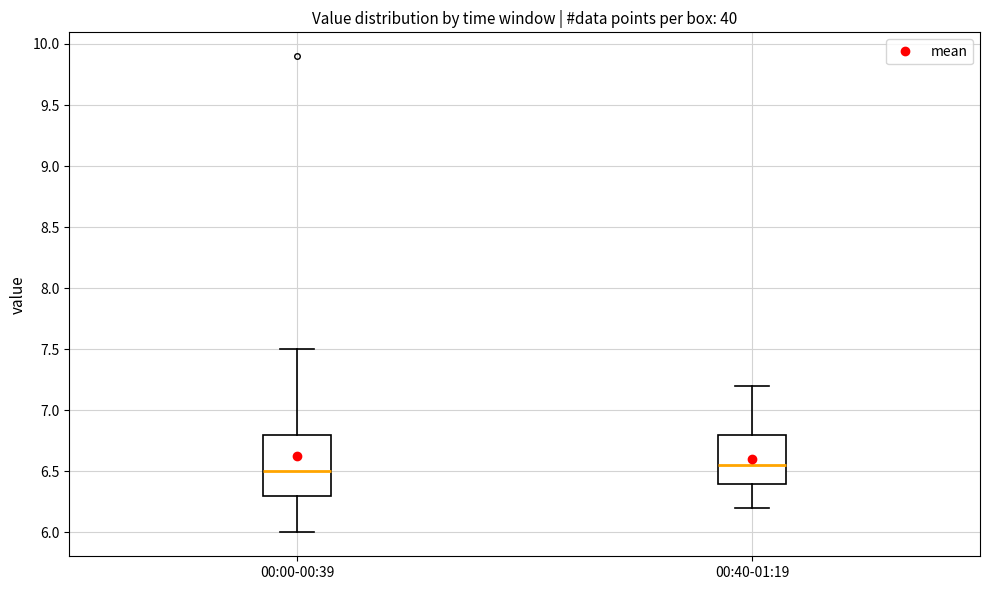

Reading left to right, transcribe this box plot: for each box, give where its median line is, the range the box spans, and where its two whiskers end, as read against the y-axis. The values are not printed on the chart, so give them approximately, as read against the axis.

00:00-00:39: median 6.50, box 6.30 to 6.80, whiskers 6.00 to 7.50
00:40-01:19: median 6.55, box 6.40 to 6.80, whiskers 6.20 to 7.20